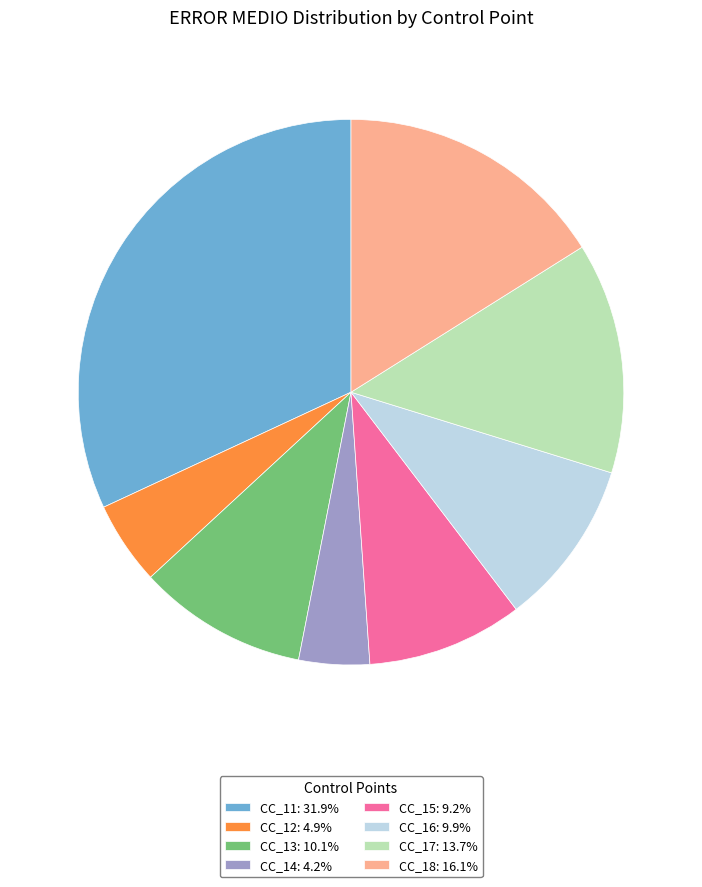

How many segments does this pie chart have?

8